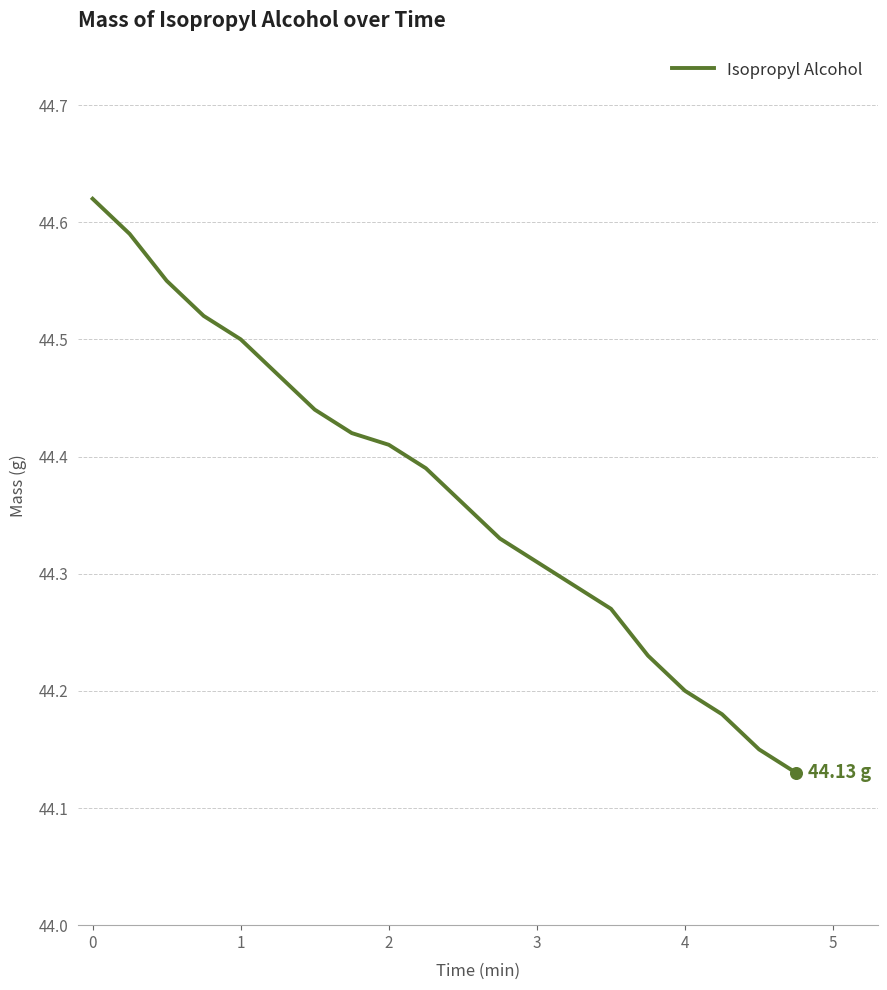

What is the difference between the maximum and minimum values?

0.5